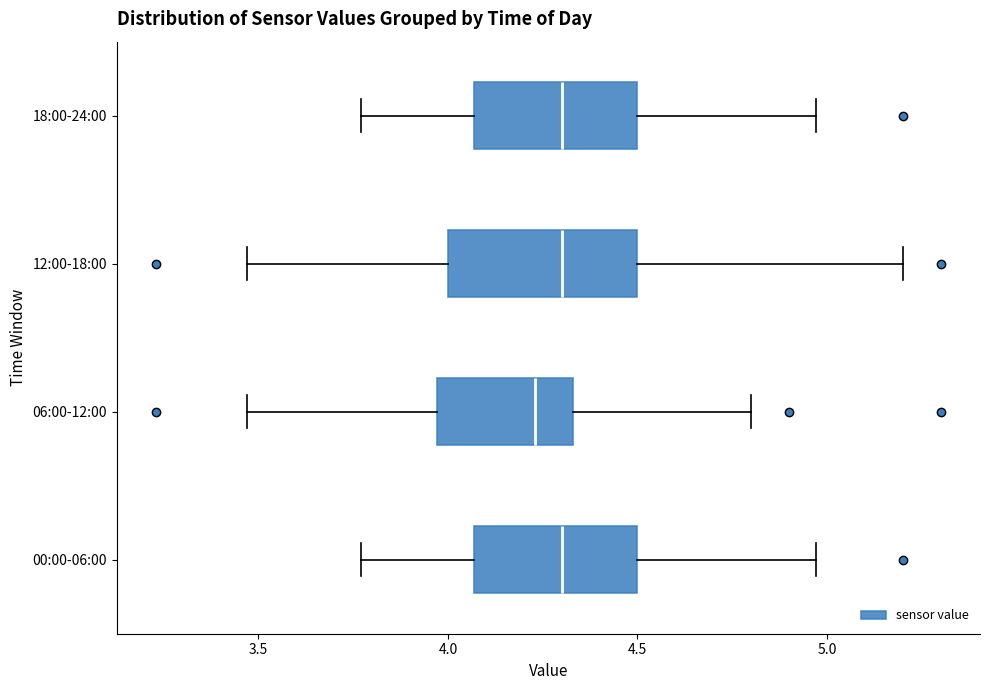

Reading bottom to top, transcribe this box plot: for each box, give where its median line is, the range the box spans, and where its two whiskers end, as read against the x-axis. The values are not printed on the chart, so give them approximately, as read against the axis.

00:00-06:00: median 4.30, box 4.05 to 4.50, whiskers 3.75 to 4.95
06:00-12:00: median 4.25, box 3.95 to 4.35, whiskers 3.45 to 4.80
12:00-18:00: median 4.30, box 4.00 to 4.50, whiskers 3.45 to 5.20
18:00-24:00: median 4.30, box 4.05 to 4.50, whiskers 3.75 to 4.95